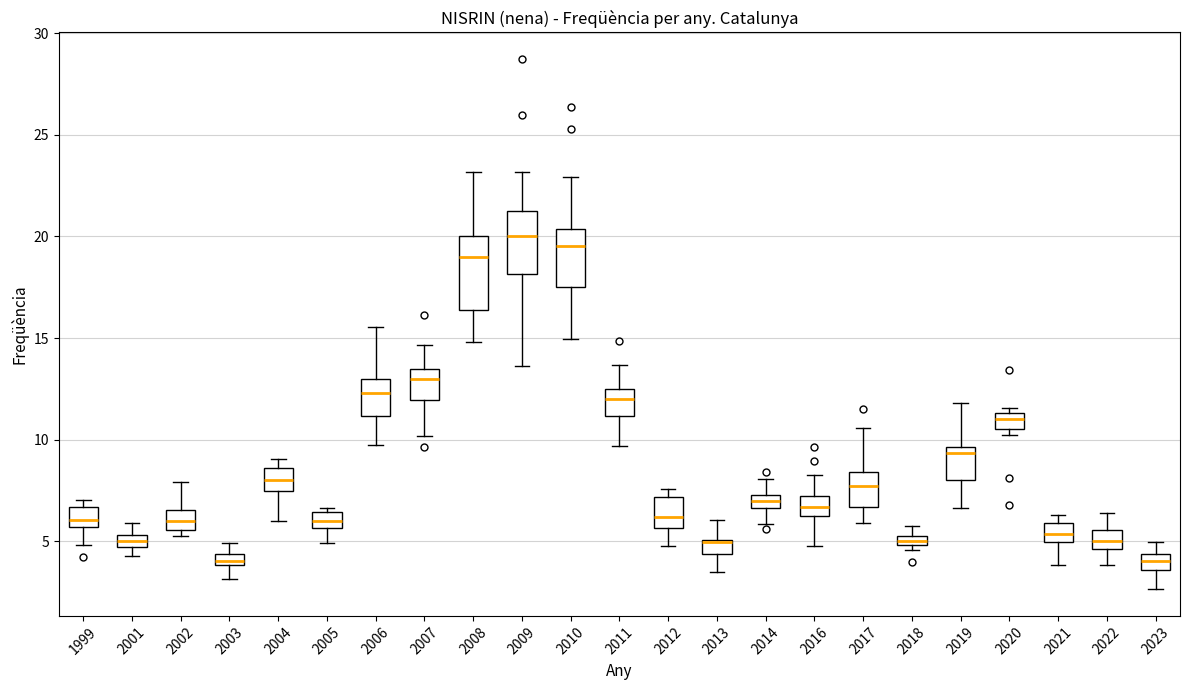

Comparing the boxes themselves (not the whiskers), which one is the tallest?

2008